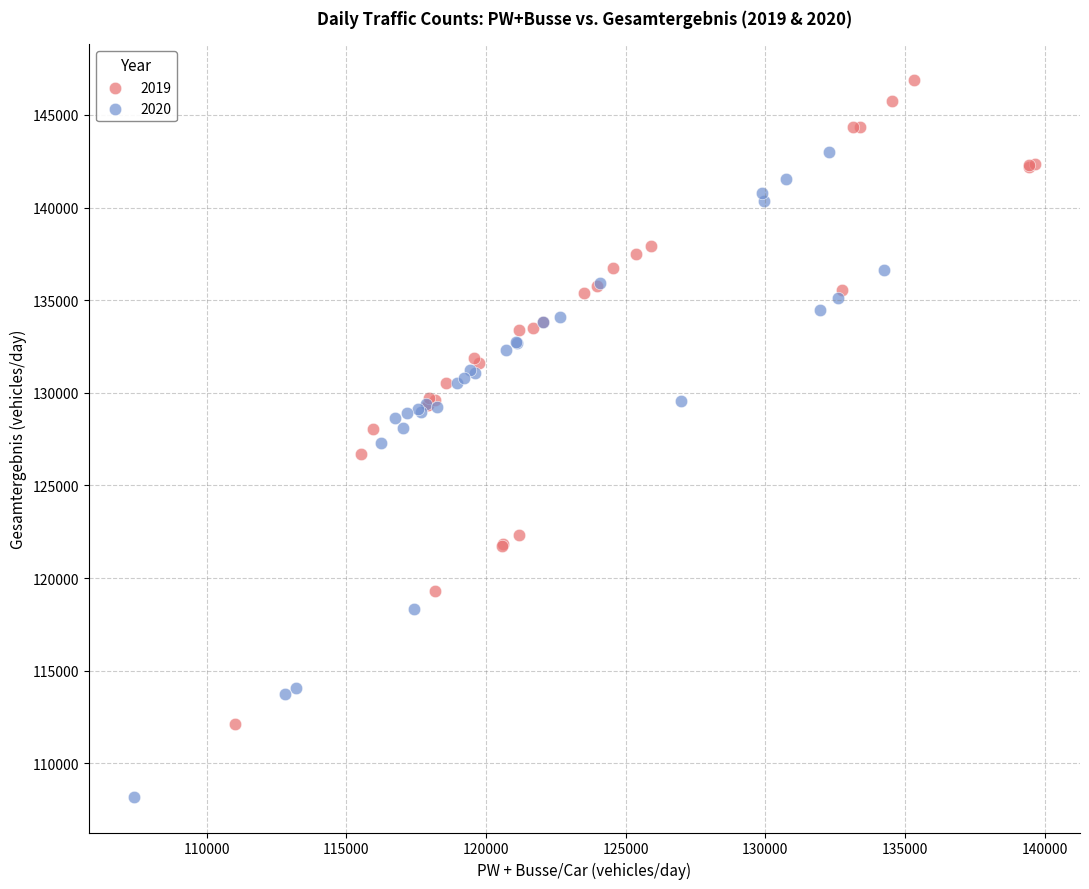

What are all the series names shown in the legend?

2019, 2020